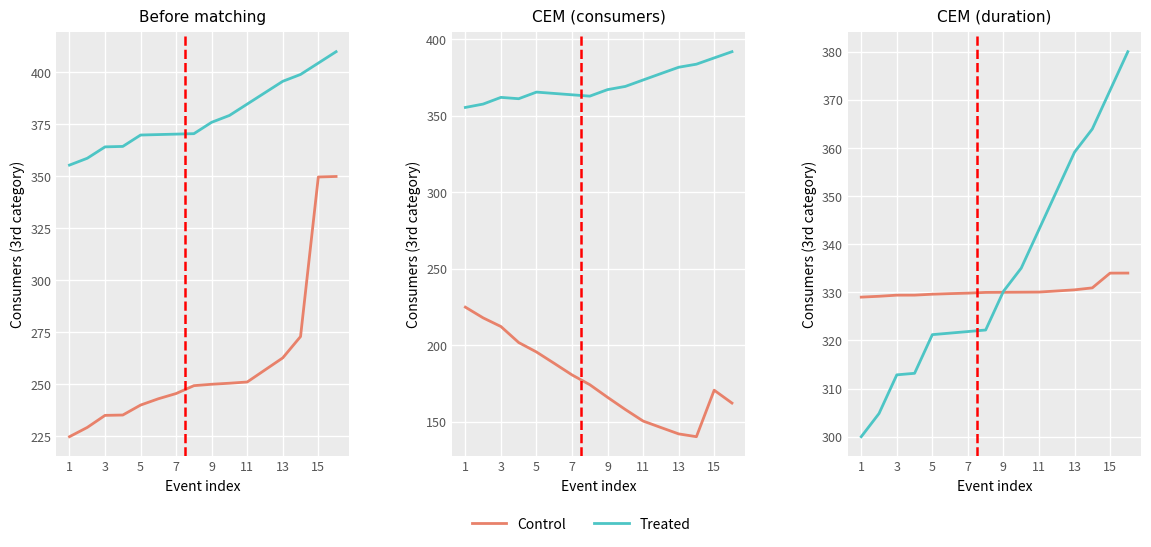

What is the difference between the maximum and minimum values in the Control series?

5.0